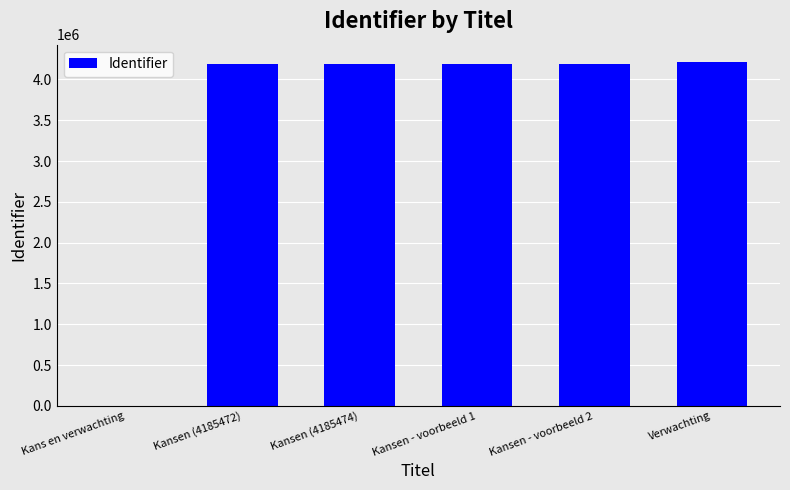

What is the sum of all values?

20957439